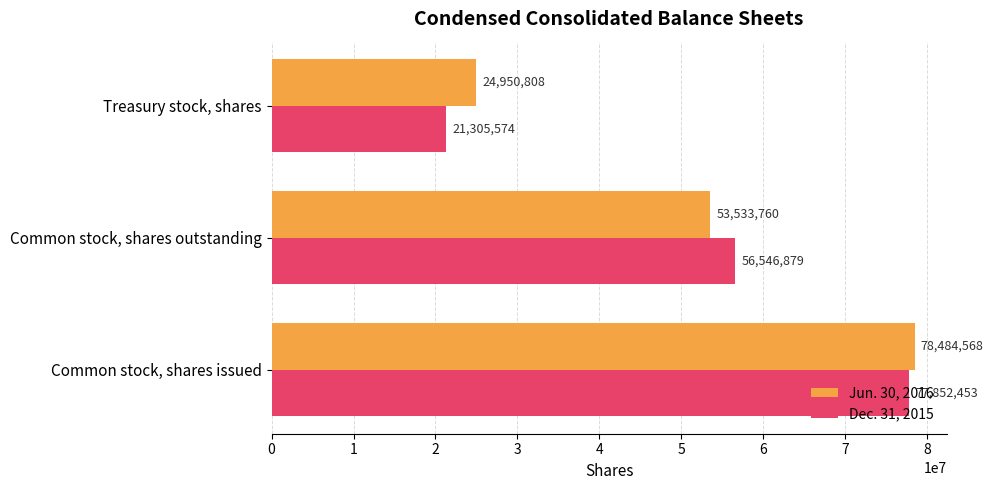

How many values in the Jun. 30, 2016 series are below 53533760?

1